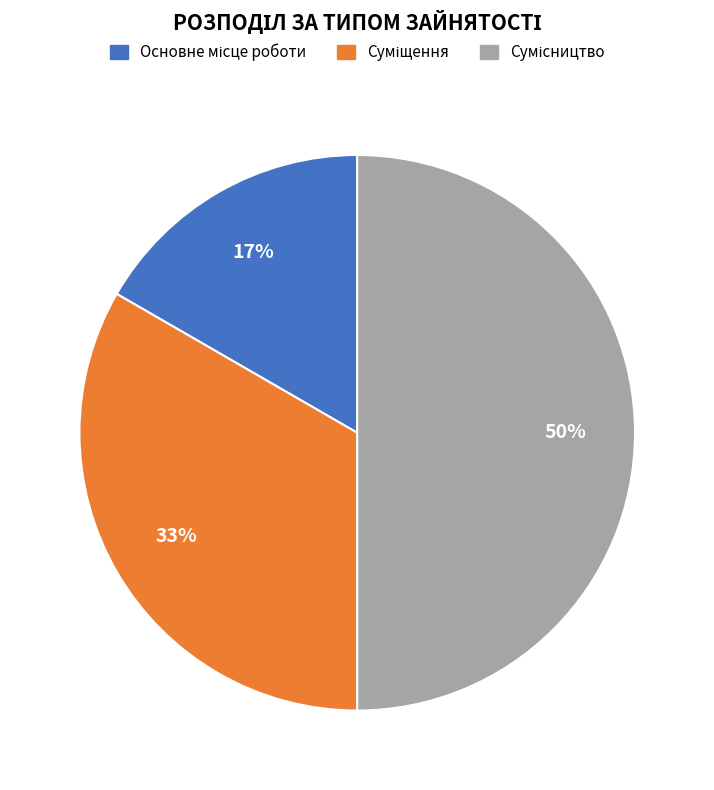

To the nearest percent, what is the difference between the largest and smallest slice percentages?

33%